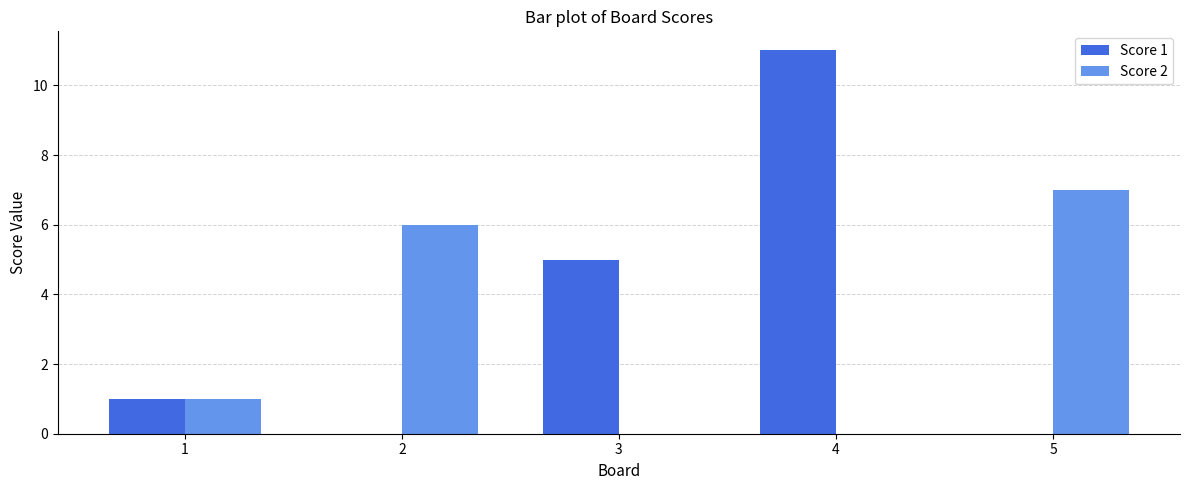

Which series has the largest total across all categories?

Score 1